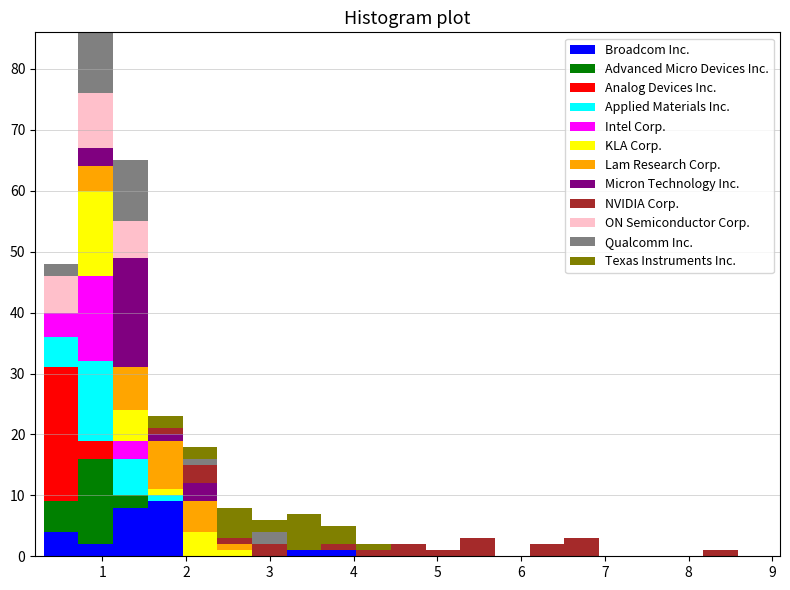

Reading left to right, list every stacked bar in this chart as the range it spans on the x-axis followed by its total height. Neither the bar edges nor the heights are printed on the chart, so give them approximately, as read against the axes.

0.3 to 0.7: 48
0.7 to 1.1: 86
1.1 to 1.5: 65
1.5 to 2.0: 23
2.0 to 2.4: 18
2.4 to 2.8: 8
2.8 to 3.2: 6
3.2 to 3.6: 7
3.6 to 4.0: 5
4.0 to 4.4: 2
4.4 to 4.9: 2
4.9 to 5.3: 1
5.3 to 5.7: 3
5.7 to 6.1: 0
6.1 to 6.5: 2
6.5 to 6.9: 3
6.9 to 7.3: 0
7.3 to 7.8: 0
7.8 to 8.2: 0
8.2 to 8.6: 1